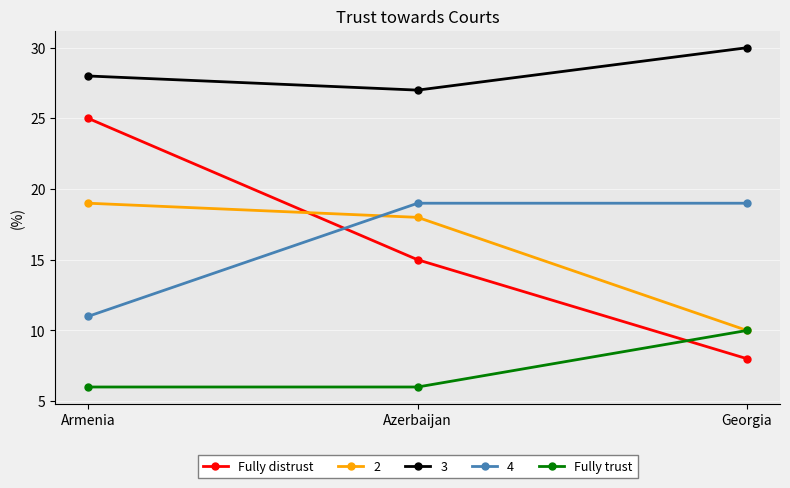

The Fully distrust series shows 26 at Azerbaijan. True or false?

False